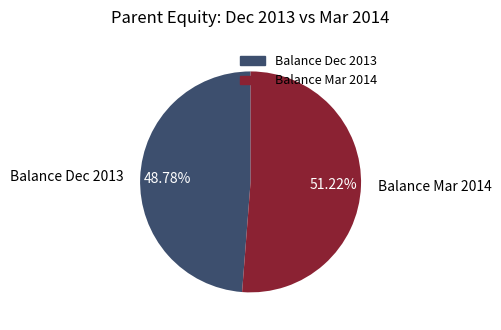

Does Balance Dec 2013 represent more than half of the total?

No